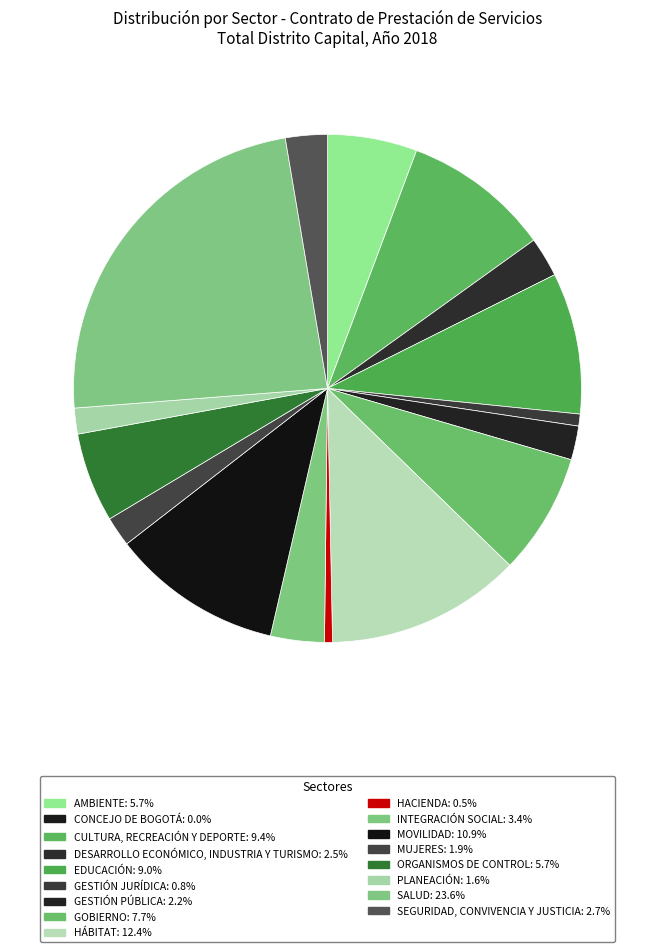

The CONCEJO DE BOGOTÁ slice represents 0% of the pie. True or false?

True